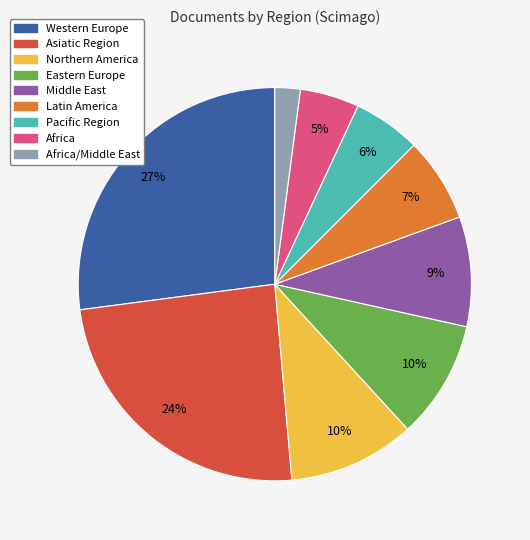

Is there a majority slice in this chart?

No